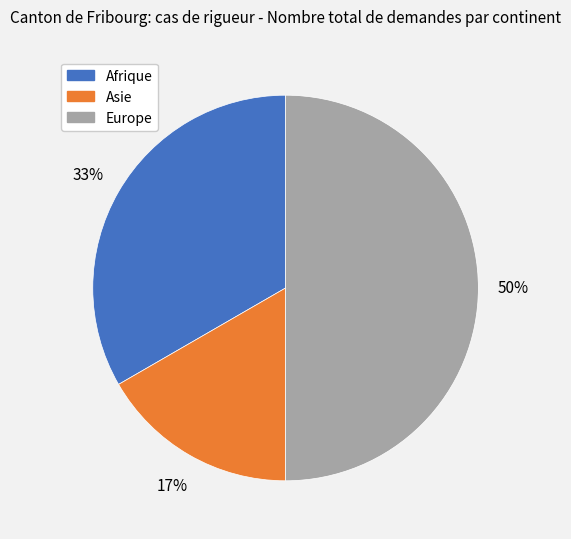

Is the sum of Europe and Afrique greater than half?

Yes